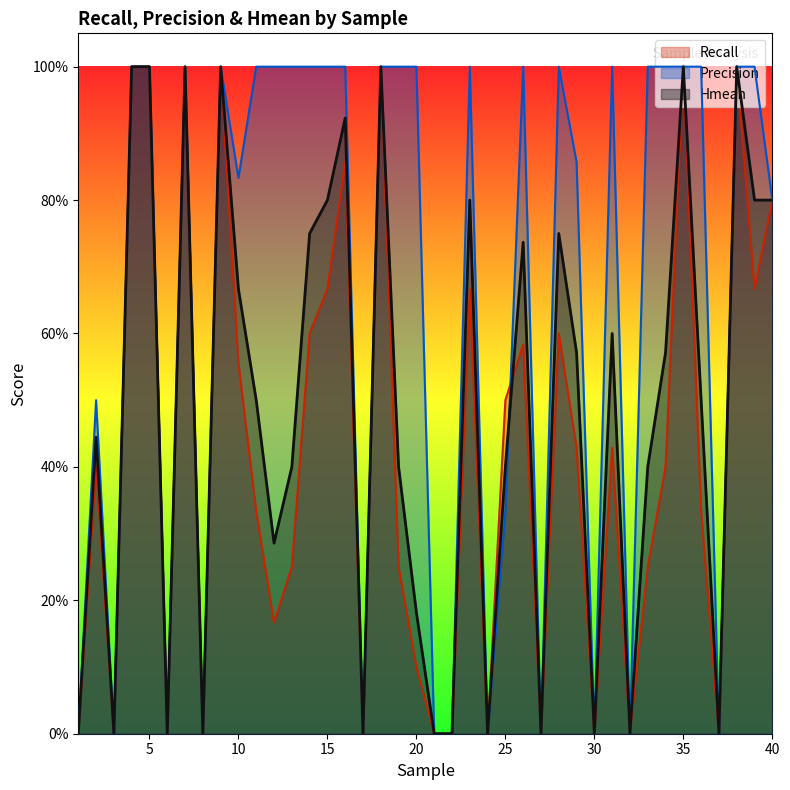

Which series ends up on top after the final intersection of Hmean and Precision?

Precision